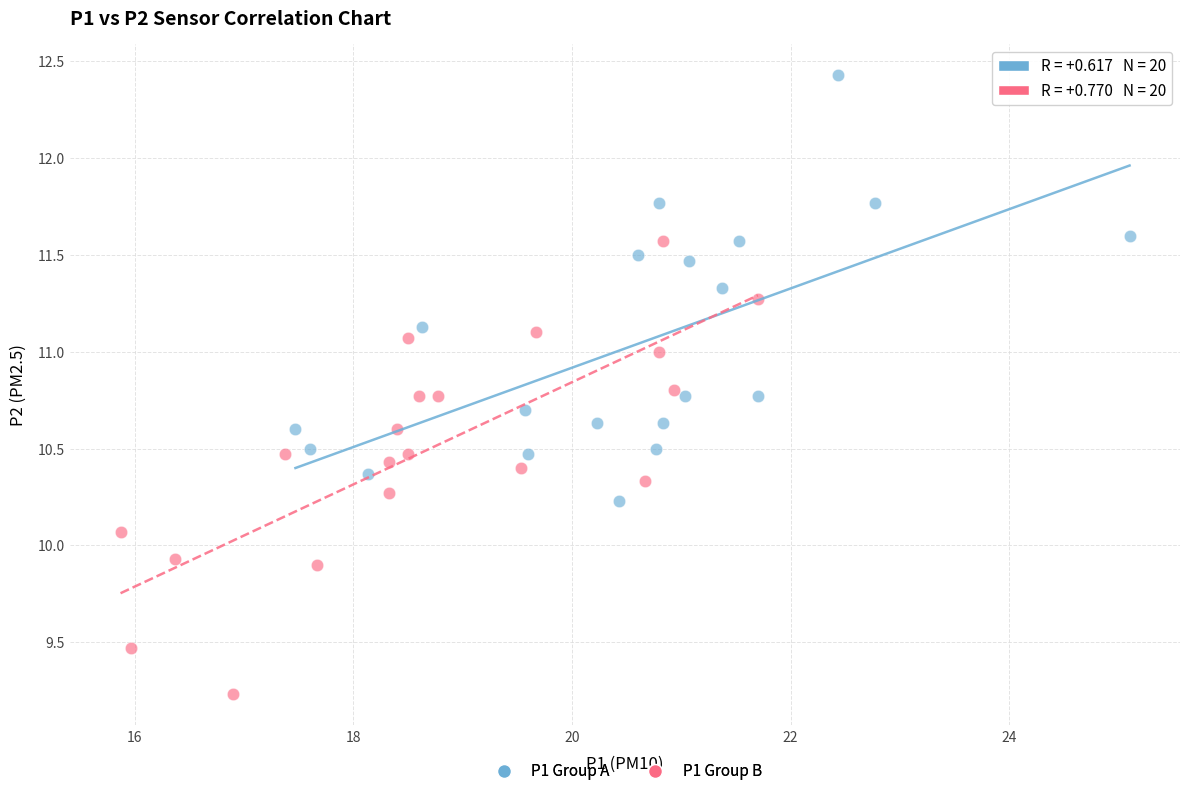

Which series reaches the maximum Y coordinate?

P1 Group A